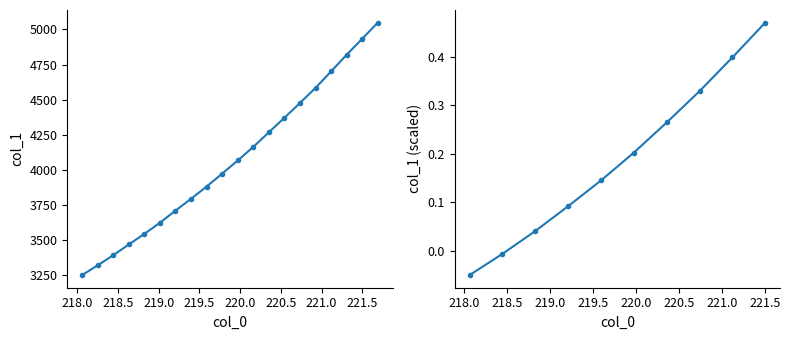

Reading left to right, list all the values displayed in this chart.

3252.8	3322.2	3393.8	3470.4	3545.8	3625.1	3711.4	3795.4	3882.6	3974.6	4068.0	4164.6	4268.5	4371.7	4477.0	4584.2	4701.6	4820.0	4933.2	5048.4